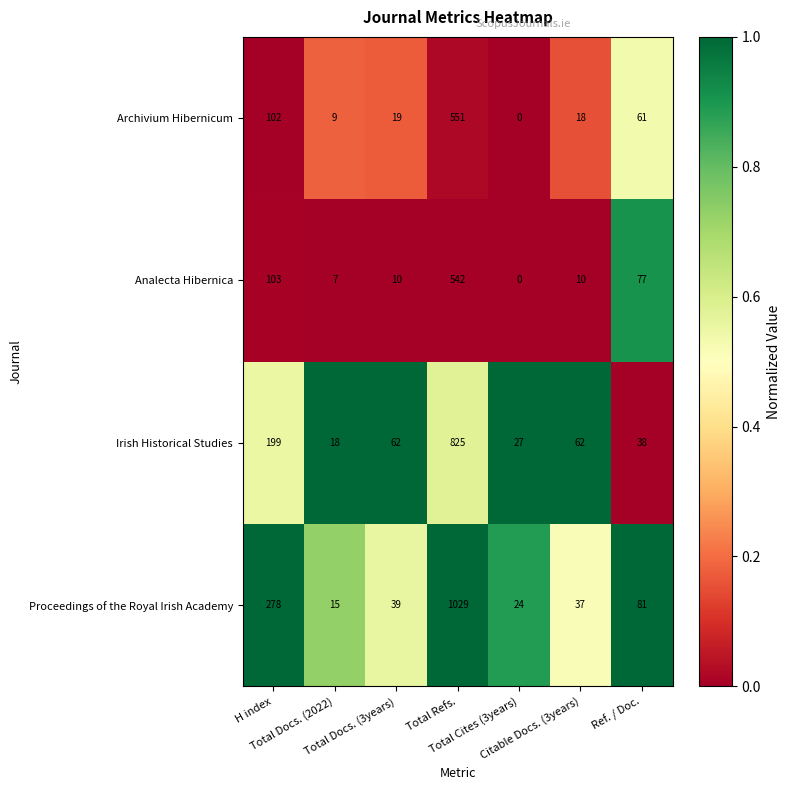

Which series has the largest total across all categories?

Proceedings of the Royal Irish Academy